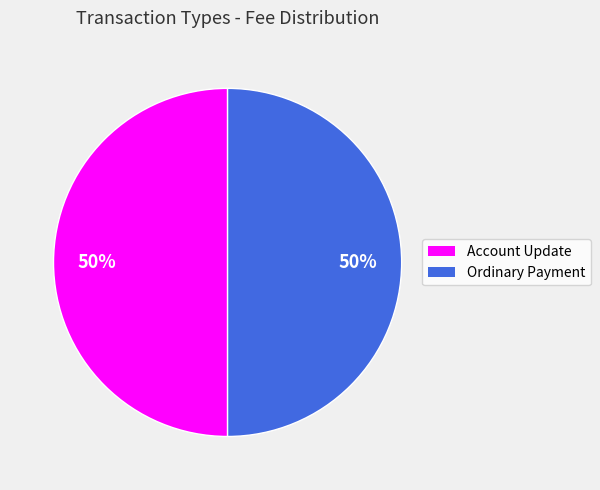

True or false: Account Update accounts for 50% of the total.

True